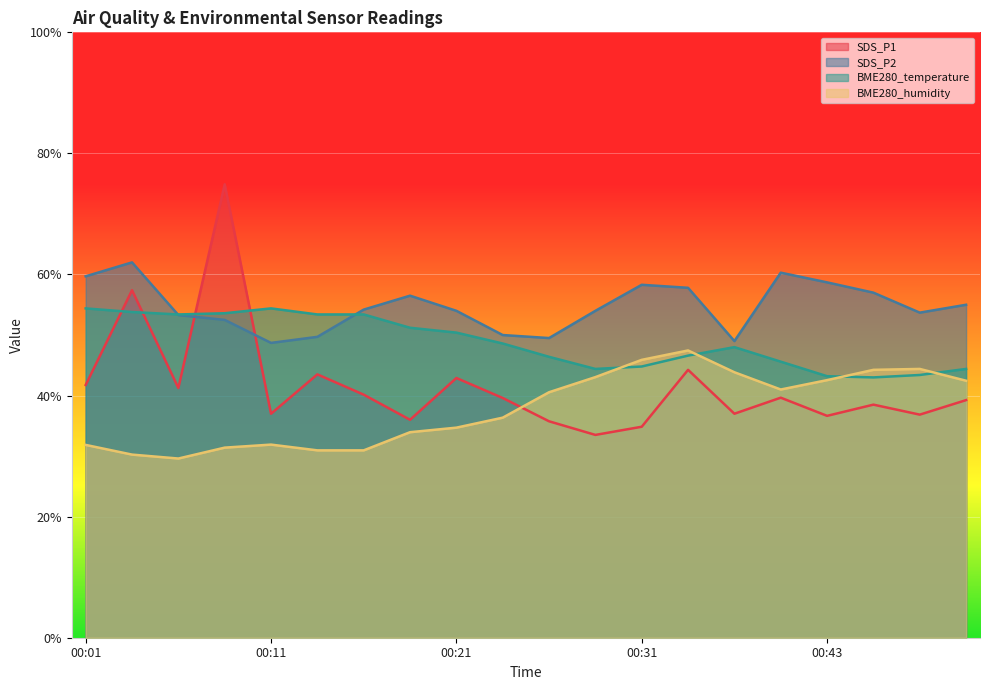

What are all the series names shown in the legend?

SDS_P1, SDS_P2, BME280_temperature, BME280_humidity